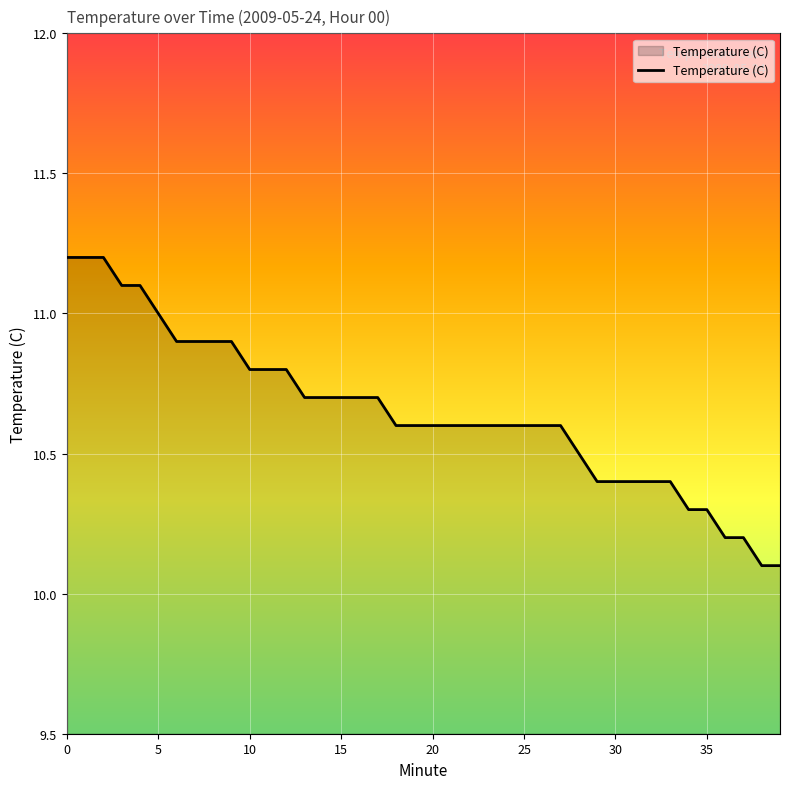

What is the difference between the maximum and minimum values?

1.1